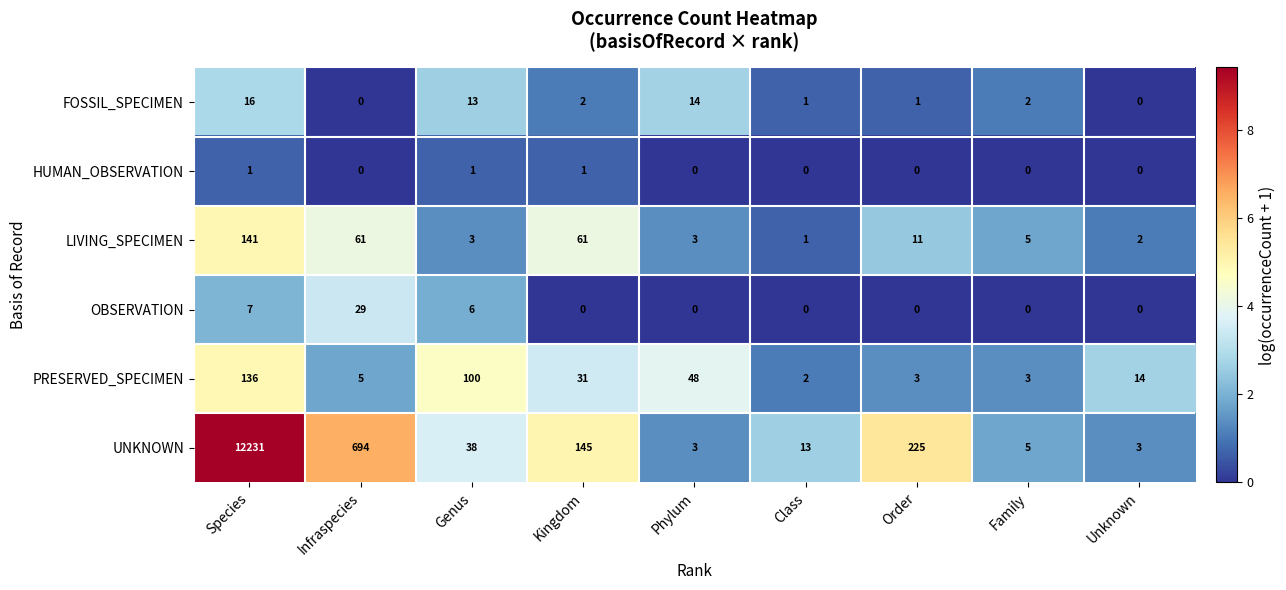

What is the greatest value displayed?

12231